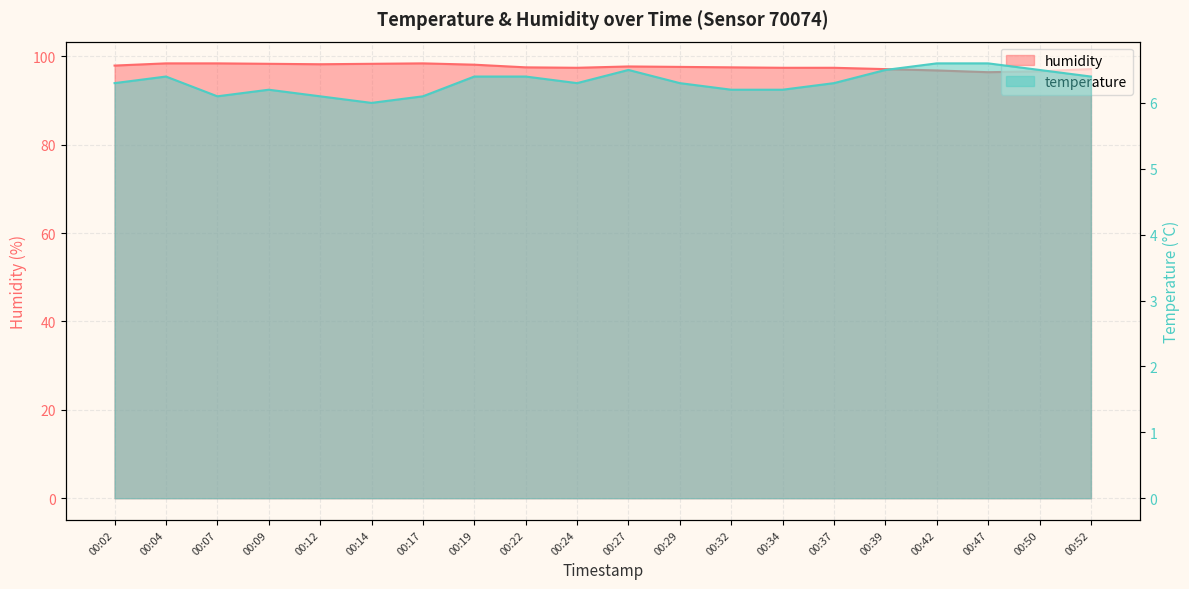

How many distinct data groups are displayed?

2